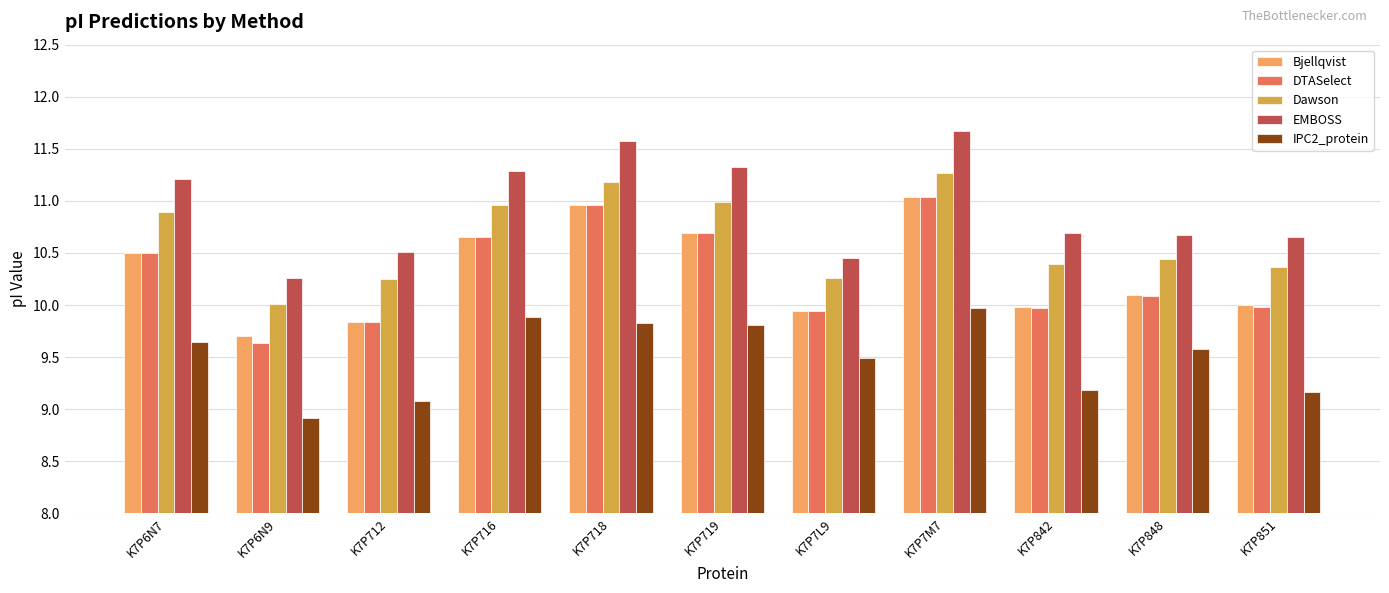

At which category is the sum across all series the highest?

K7P7M7